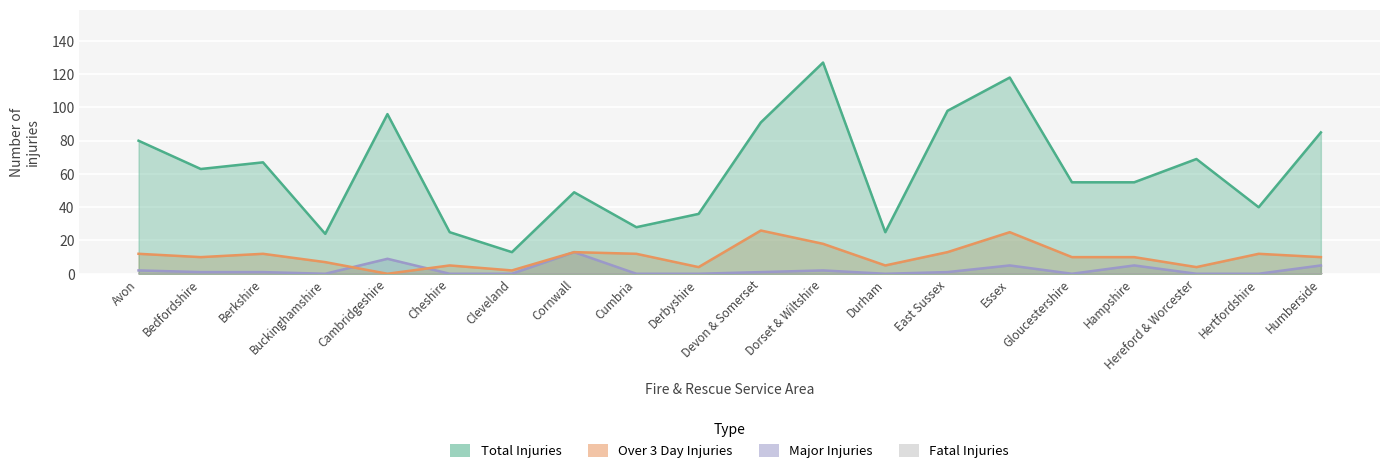

True or false: Total Injuries has more than 2 points higher than both neighbors.

True